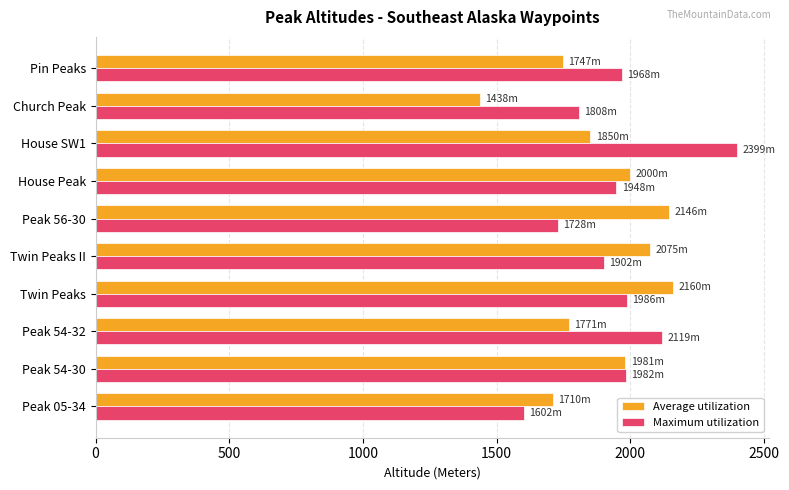

What is the sum of the Maximum utilization values at Twin Peaks II and Peak 54-32?

4021